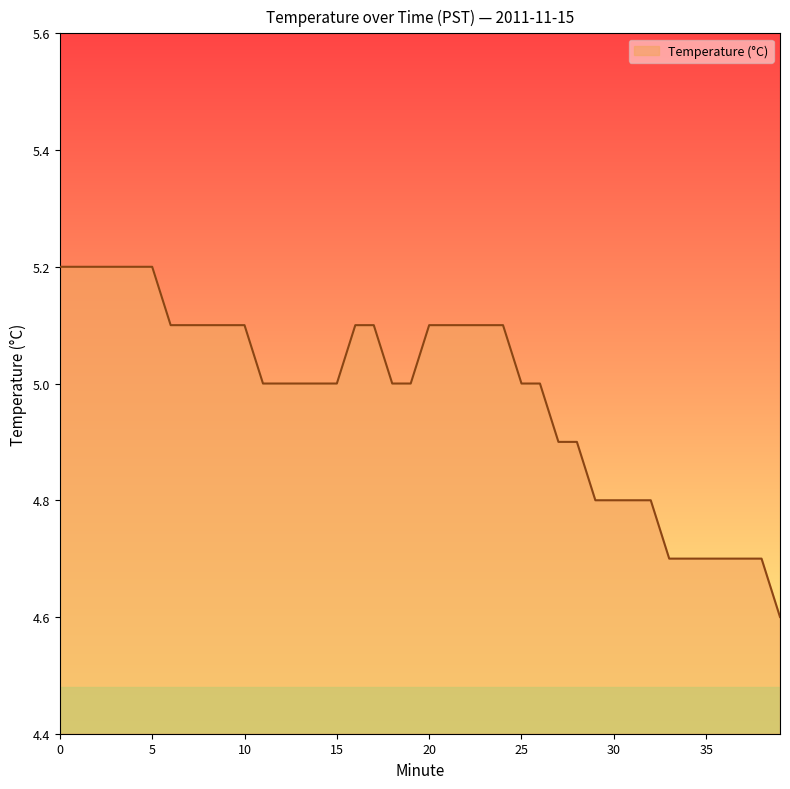

What is the greatest value displayed?

5.2